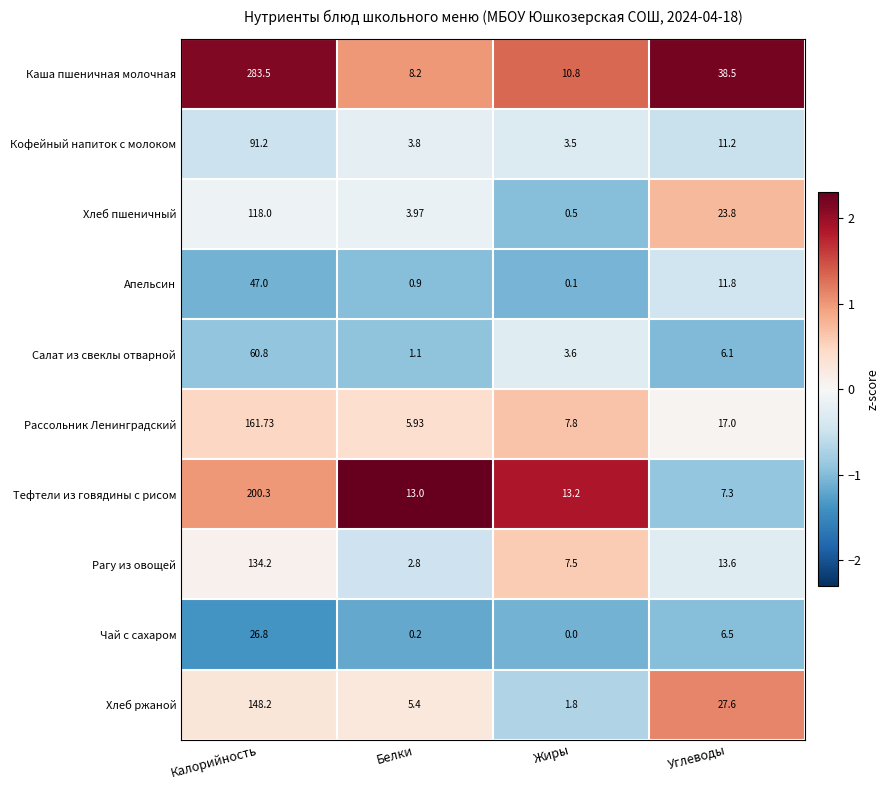

Which series has the largest range (max minus min)?

Каша пшеничная молочная